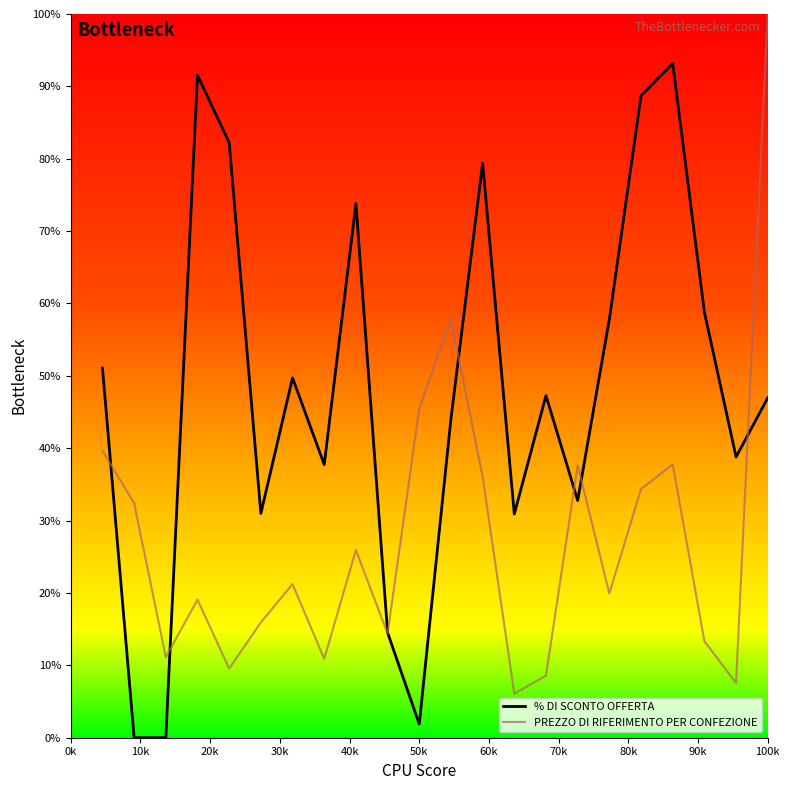

In % DI SCONTO OFFERTA, how many points are higher than both neighbors (excluding endpoints)?

6